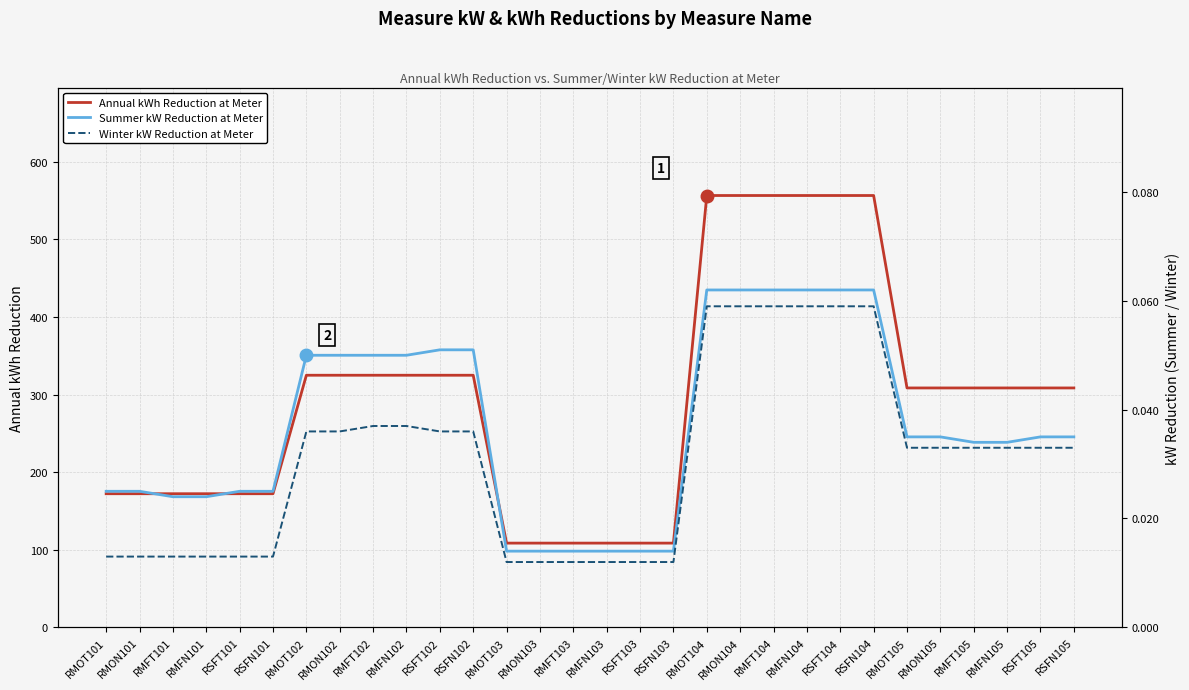

Reading left to right, list all the values displayed in this chart.

Annual kWh Reduction at Meter: RMOT101=172.2	RMON101=172.2	RMFT101=172.2	RMFN101=172.2	RSFT101=172.2	RSFN101=172.2	RMOT102=324.9	RMON102=324.9	RMFT102=324.9	RMFN102=324.9	RSFT102=324.9	RSFN102=324.9	RMOT103=108.5	RMON103=108.5	RMFT103=108.5	RMFN103=108.5	RSFT103=108.5	RSFN103=108.5	RMOT104=556.5	RMON104=556.5	RMFT104=556.5	RMFN104=556.5	RSFT104=556.5	RSFN104=556.5	RMOT105=308.5	RMON105=308.5	RMFT105=308.5	RMFN105=308.5	RSFT105=308.5	RSFN105=308.5
Summer kW Reduction at Meter: RMOT101=0.0	RMON101=0.0	RMFT101=0.0	RMFN101=0.0	RSFT101=0.0	RSFN101=0.0	RMOT102=0.1	RMON102=0.1	RMFT102=0.1	RMFN102=0.1	RSFT102=0.1	RSFN102=0.1	RMOT103=0.0	RMON103=0.0	RMFT103=0.0	RMFN103=0.0	RSFT103=0.0	RSFN103=0.0	RMOT104=0.1	RMON104=0.1	RMFT104=0.1	RMFN104=0.1	RSFT104=0.1	RSFN104=0.1	RMOT105=0.0	RMON105=0.0	RMFT105=0.0	RMFN105=0.0	RSFT105=0.0	RSFN105=0.0
Winter kW Reduction at Meter: RMOT101=0.0	RMON101=0.0	RMFT101=0.0	RMFN101=0.0	RSFT101=0.0	RSFN101=0.0	RMOT102=0.0	RMON102=0.0	RMFT102=0.0	RMFN102=0.0	RSFT102=0.0	RSFN102=0.0	RMOT103=0.0	RMON103=0.0	RMFT103=0.0	RMFN103=0.0	RSFT103=0.0	RSFN103=0.0	RMOT104=0.1	RMON104=0.1	RMFT104=0.1	RMFN104=0.1	RSFT104=0.1	RSFN104=0.1	RMOT105=0.0	RMON105=0.0	RMFT105=0.0	RMFN105=0.0	RSFT105=0.0	RSFN105=0.0